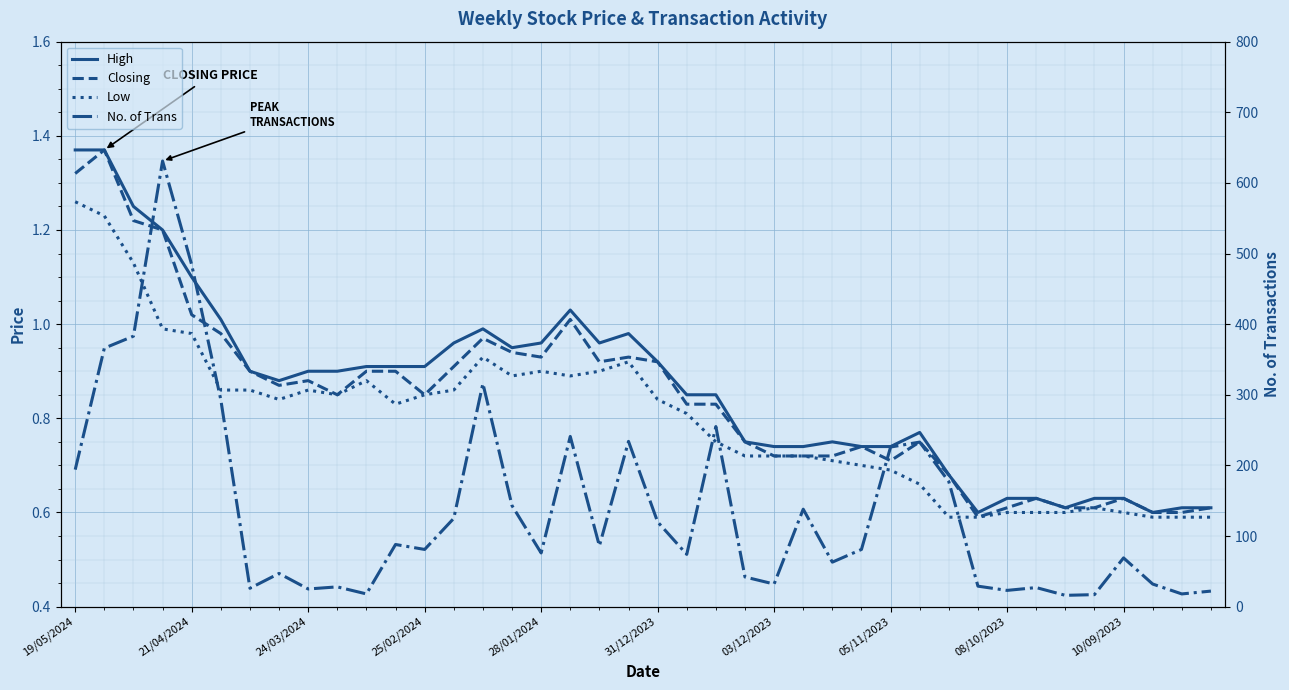

At how many categories does at least one series exceed 101?

17